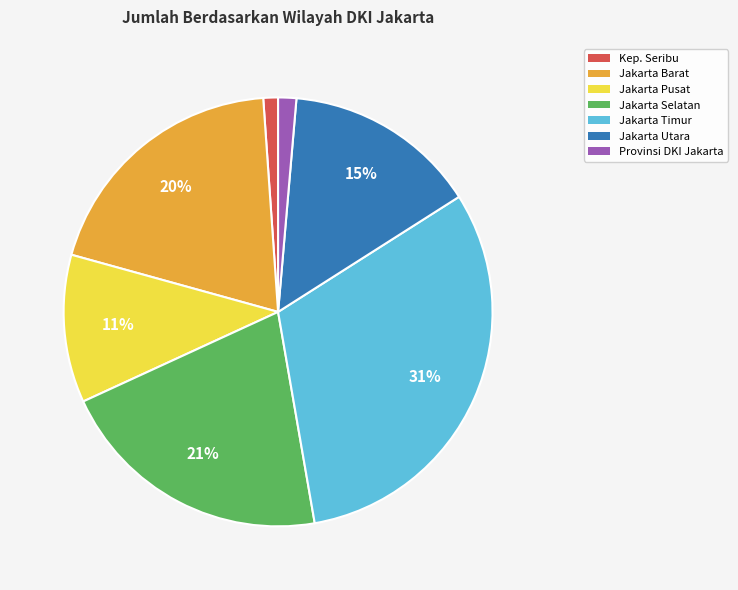

Is there any slice that represents more than half of the pie?

No